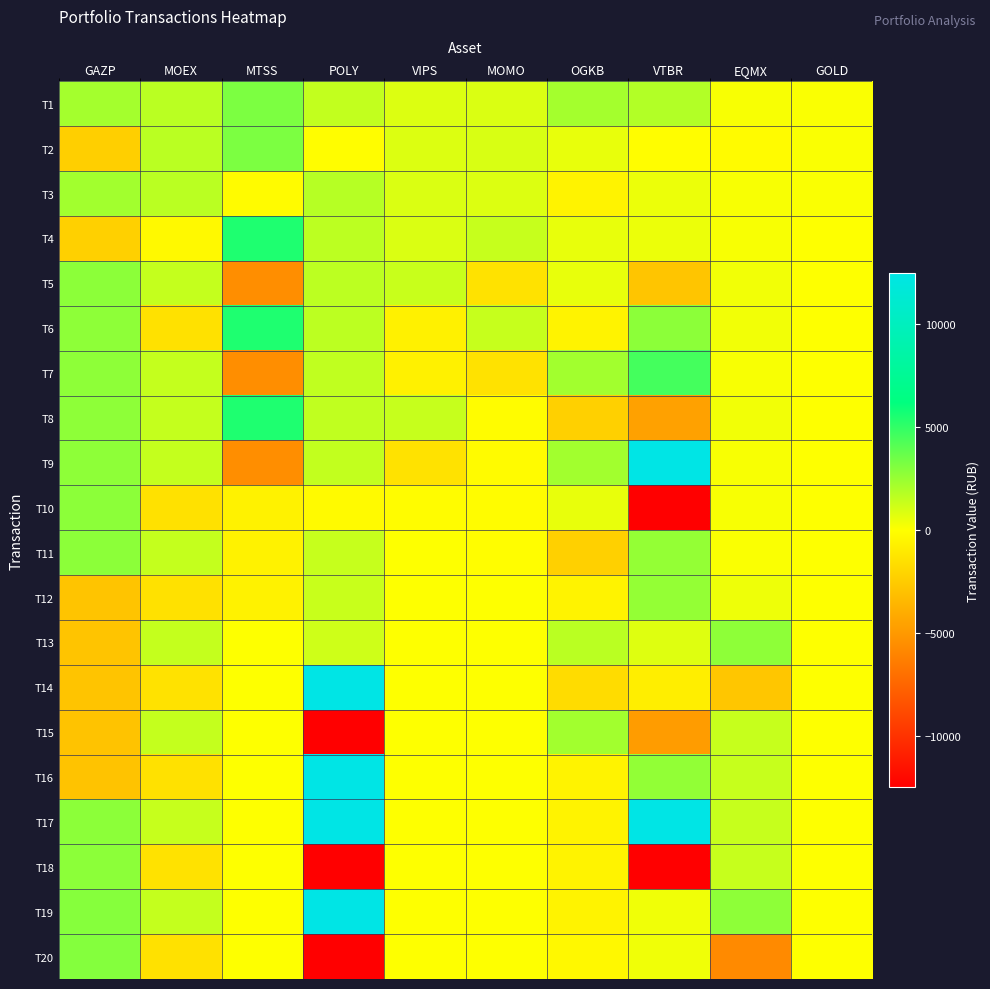

Reading left to right, transcribe all the data shown in this chart.

T1: GAZP=2231.3	MOEX=1684.9	MTSS=3167.9	POLY=1473.6	VIPS=860.5	MOMO=923.5	OGKB=2230.3	VTBR=1857.1	EQMX=164.9	GOLD=111.9
T2: GAZP=-2303.3	MOEX=1683.5	MTSS=3167.9	POLY=-57.3	VIPS=841.5	MOMO=939.6	OGKB=562.3	VTBR=-49.0	EQMX=-164.2	GOLD=109.5
T3: GAZP=2253.4	MOEX=1699.7	MTSS=-184.0	POLY=1765.5	VIPS=894.2	MOMO=830.5	OGKB=-561.7	VTBR=462.3	EQMX=164.3	GOLD=108.6
T4: GAZP=-2256.6	MOEX=-246.5	MTSS=5465.3	POLY=1611.6	VIPS=897.5	MOMO=1386.8	OGKB=563.3	VTBR=458.0	EQMX=164.9	GOLD=0.0
T5: GAZP=2782.7	MOEX=1445.9	MTSS=-5461.7	POLY=1609.5	VIPS=1358.8	MOMO=-1391.2	OGKB=563.3	VTBR=-2794.3	EQMX=328.5	GOLD=0.0
T6: GAZP=2772.5	MOEX=-1449.1	MTSS=5476.3	POLY=1626.0	VIPS=-679.6	MOMO=1400.8	OGKB=-562.8	VTBR=2783.3	EQMX=327.8	GOLD=0.0
T7: GAZP=2762.7	MOEX=1451.1	MTSS=-5470.7	POLY=1553.9	VIPS=-679.6	MOMO=-1409.2	OGKB=2255.8	VTBR=4552.2	EQMX=164.0	GOLD=0.0
T8: GAZP=2752.7	MOEX=1437.0	MTSS=5475.3	POLY=1520.9	VIPS=1368.8	MOMO=-136.9	OGKB=-2256.6	VTBR=-4550.8	EQMX=327.2	GOLD=0.0
T9: GAZP=2742.2	MOEX=1427.2	MTSS=-5470.7	POLY=1508.5	VIPS=-1369.2	MOMO=-158.4	OGKB=2261.4	VTBR=22796.2	EQMX=163.5	GOLD=0.0
T10: GAZP=2793.5	MOEX=-1428.2	MTSS=-589.0	POLY=-230.6	VIPS=-137.3	MOMO=-136.1	OGKB=565.3	VTBR=-23236.0	EQMX=150.9	GOLD=0.0
T11: GAZP=2782.7	MOEX=1418.2	MTSS=-596.8	POLY=1376.0	VIPS=0.0	MOMO=-68.9	OGKB=-2259.0	VTBR=2597.8	EQMX=144.1	GOLD=0.0
T12: GAZP=-2853.3	MOEX=-1417.5	MTSS=-609.0	POLY=1350.0	VIPS=0.0	MOMO=0.0	OGKB=-564.9	VTBR=2581.6	EQMX=399.5	GOLD=0.0
T13: GAZP=-2863.3	MOEX=1415.8	MTSS=0.0	POLY=1172.2	VIPS=0.0	MOMO=0.0	OGKB=1696.0	VTBR=814.2	EQMX=2752.3	GOLD=0.0
T14: GAZP=-2864.3	MOEX=-1408.2	MTSS=0.0	POLY=12522.5	VIPS=0.0	MOMO=0.0	OGKB=-1695.2	VTBR=-813.4	EQMX=-2756.7	GOLD=0.0
T15: GAZP=-2884.3	MOEX=1415.0	MTSS=0.0	POLY=-12542.5	VIPS=0.0	MOMO=0.0	OGKB=2261.4	VTBR=-4815.1	EQMX=1379.1	GOLD=0.0
T16: GAZP=-2880.3	MOEX=-1414.2	MTSS=0.0	POLY=12464.5	VIPS=0.0	MOMO=0.0	OGKB=-564.5	VTBR=2640.4	EQMX=1379.1	GOLD=0.0
T17: GAZP=2818.7	MOEX=1411.7	MTSS=0.0	POLY=12462.5	VIPS=0.0	MOMO=0.0	OGKB=-564.5	VTBR=19365.0	EQMX=1379.1	GOLD=0.0
T18: GAZP=2811.4	MOEX=-1410.7	MTSS=0.0	POLY=-25144.9	VIPS=0.0	MOMO=0.0	OGKB=-564.5	VTBR=-24233.3	EQMX=1379.1	GOLD=0.0
T19: GAZP=2942.8	MOEX=1412.8	MTSS=0.0	POLY=25113.1	VIPS=0.0	MOMO=0.0	OGKB=-564.5	VTBR=387.5	EQMX=2754.3	GOLD=0.0
T20: GAZP=3016.3	MOEX=-1412.5	MTSS=0.0	POLY=-25094.9	VIPS=0.0	MOMO=0.0	OGKB=-336.2	VTBR=380.5	EQMX=-5665.6	GOLD=0.0